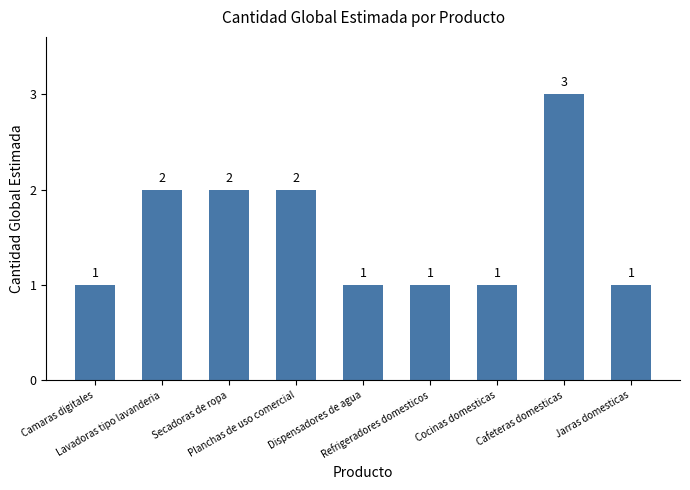

Count the values in the range 1 to 2.

8